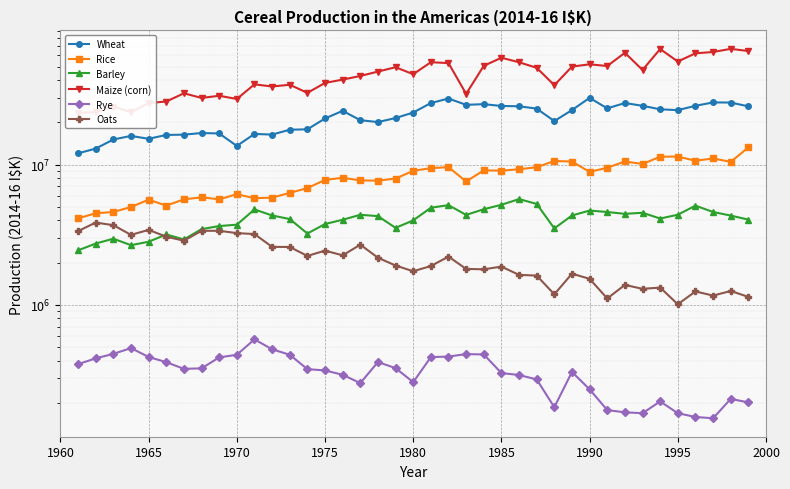

How many distinct data groups are displayed?

6